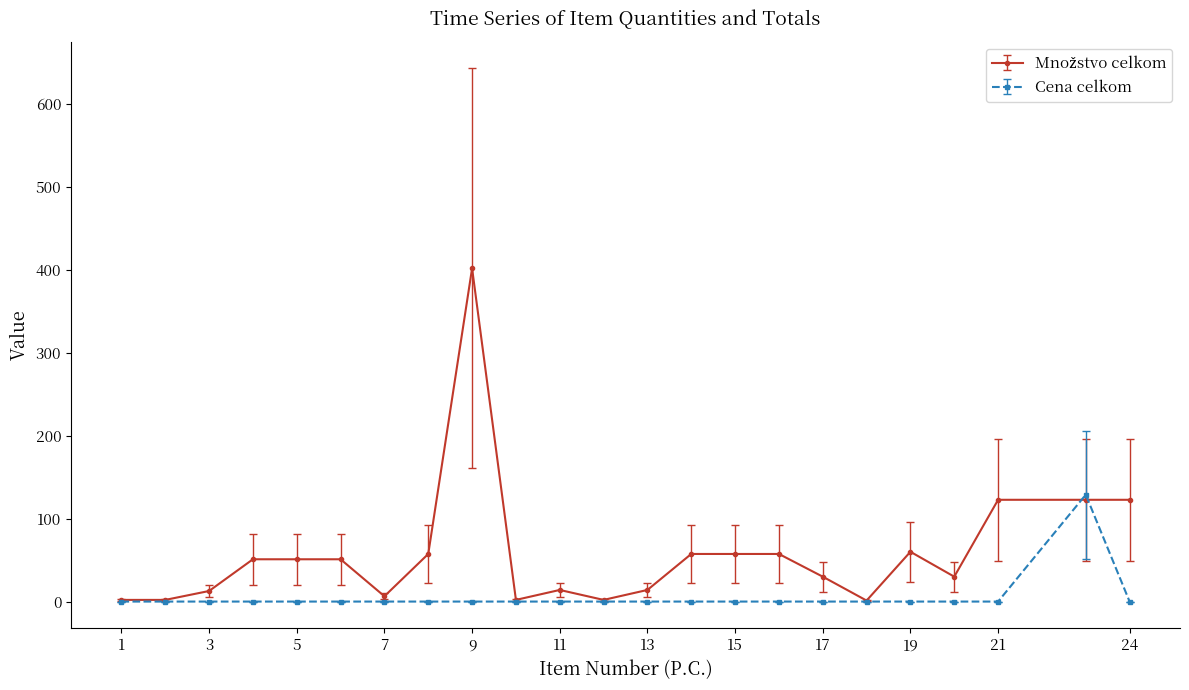

What is the maximum value for Cena celkom?

128.8